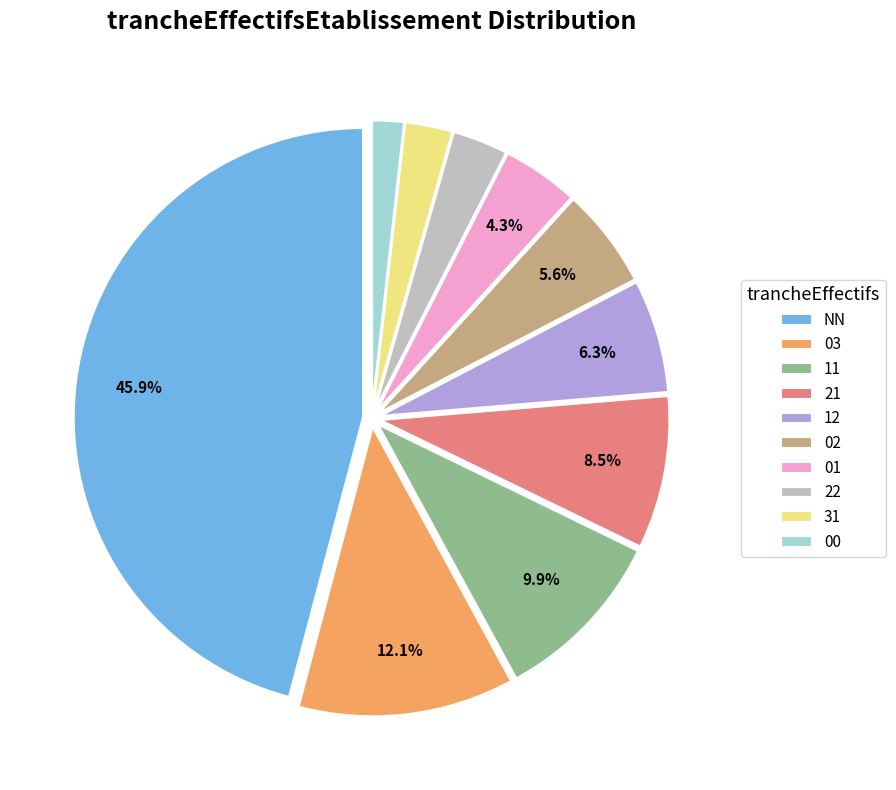

Do 03 and 22 together represent more than half of the pie?

No